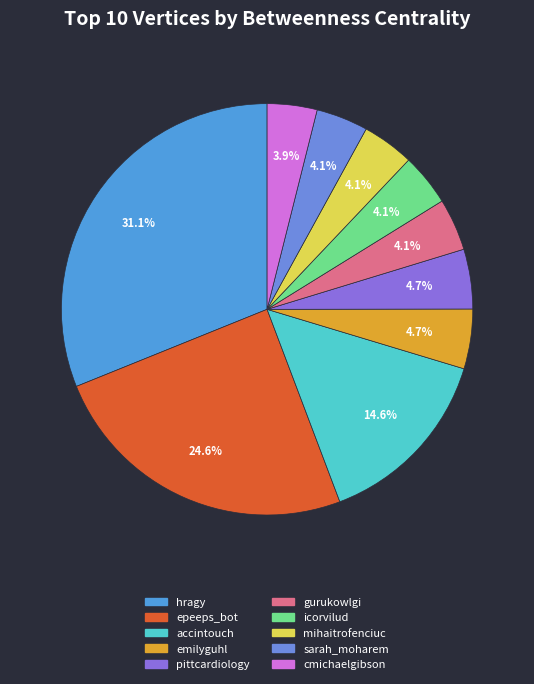

To the nearest percent, what is the difference between the largest and smallest slice percentages?

27%